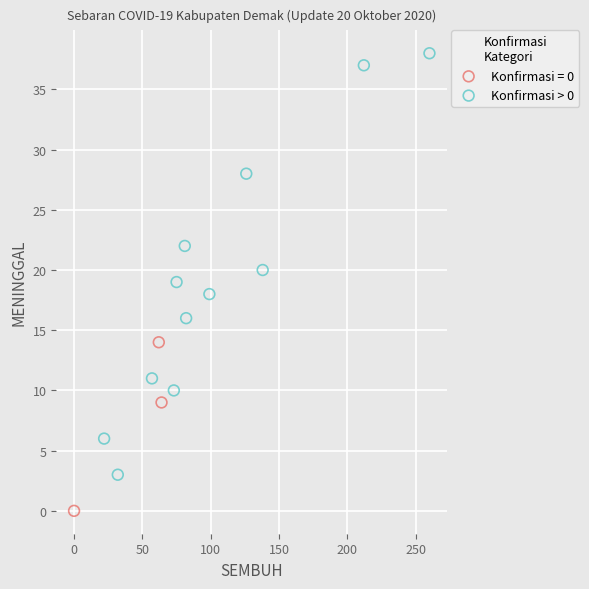

Which series contains the lowest Y value?

Konfirmasi = 0